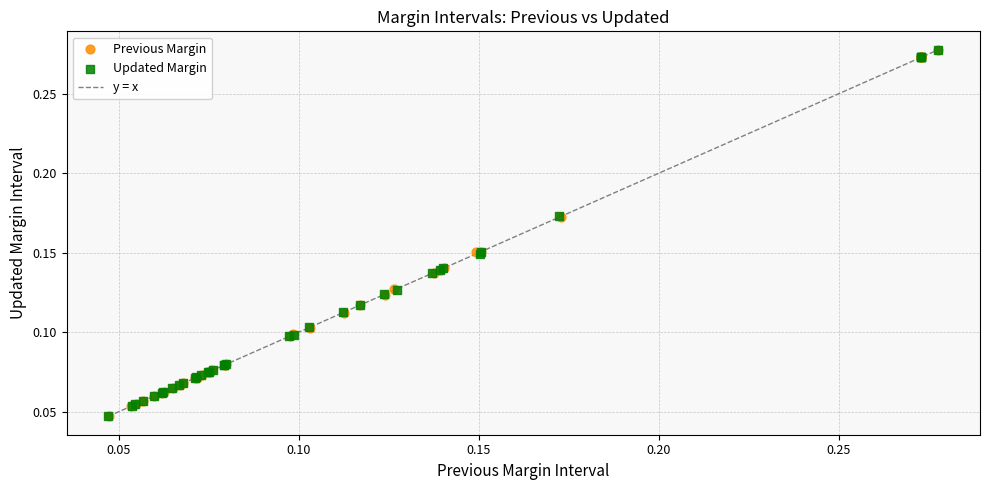

Which series has the widest spread of Y values?

Previous Margin